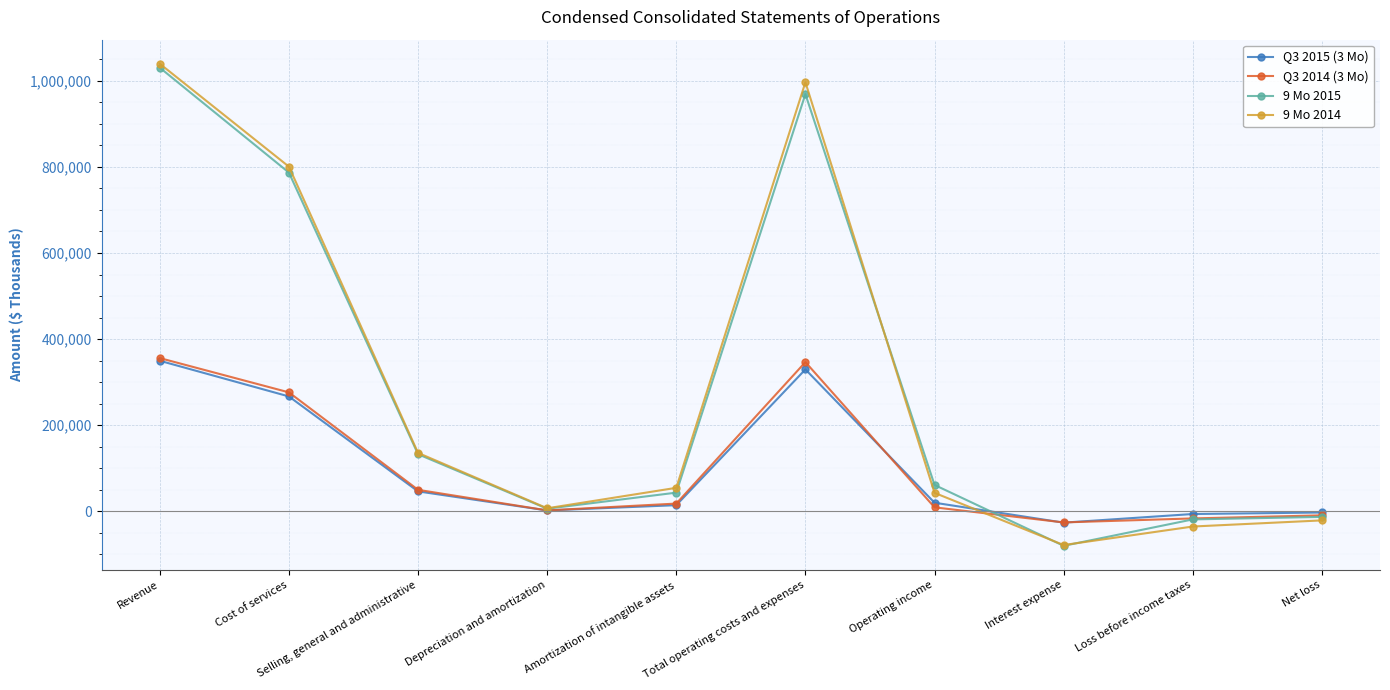

What is the value of the Q3 2015 (3 Mo) point at the 1st from the left?

349708